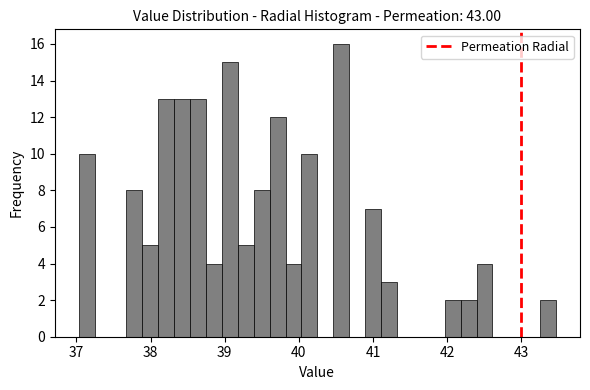

Read against the x-axis, roughly where is the centre of the tallest bar?

40.6